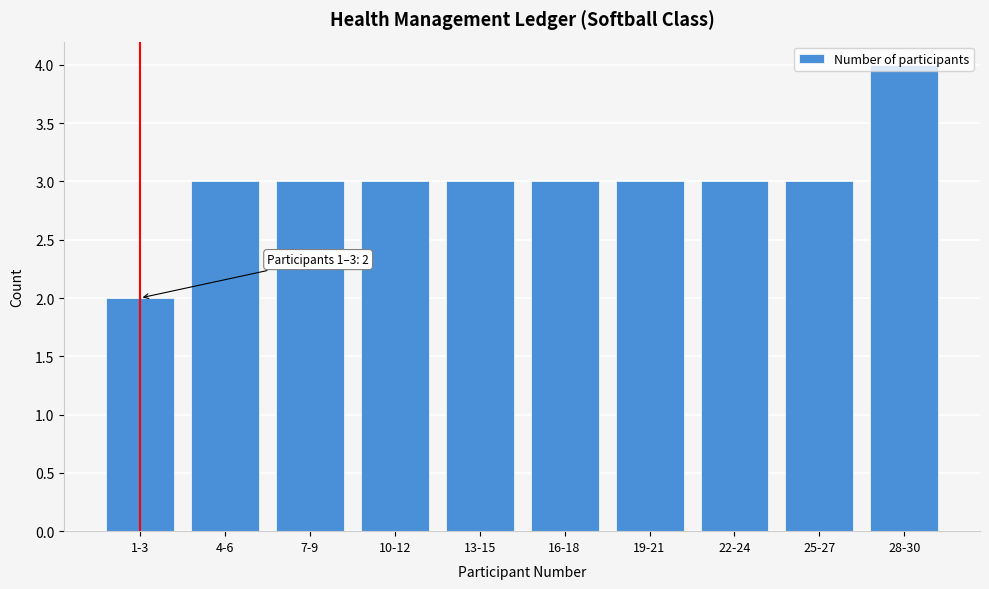

What is the ratio of the value at 7-9 to the value at 4-6?

1.0